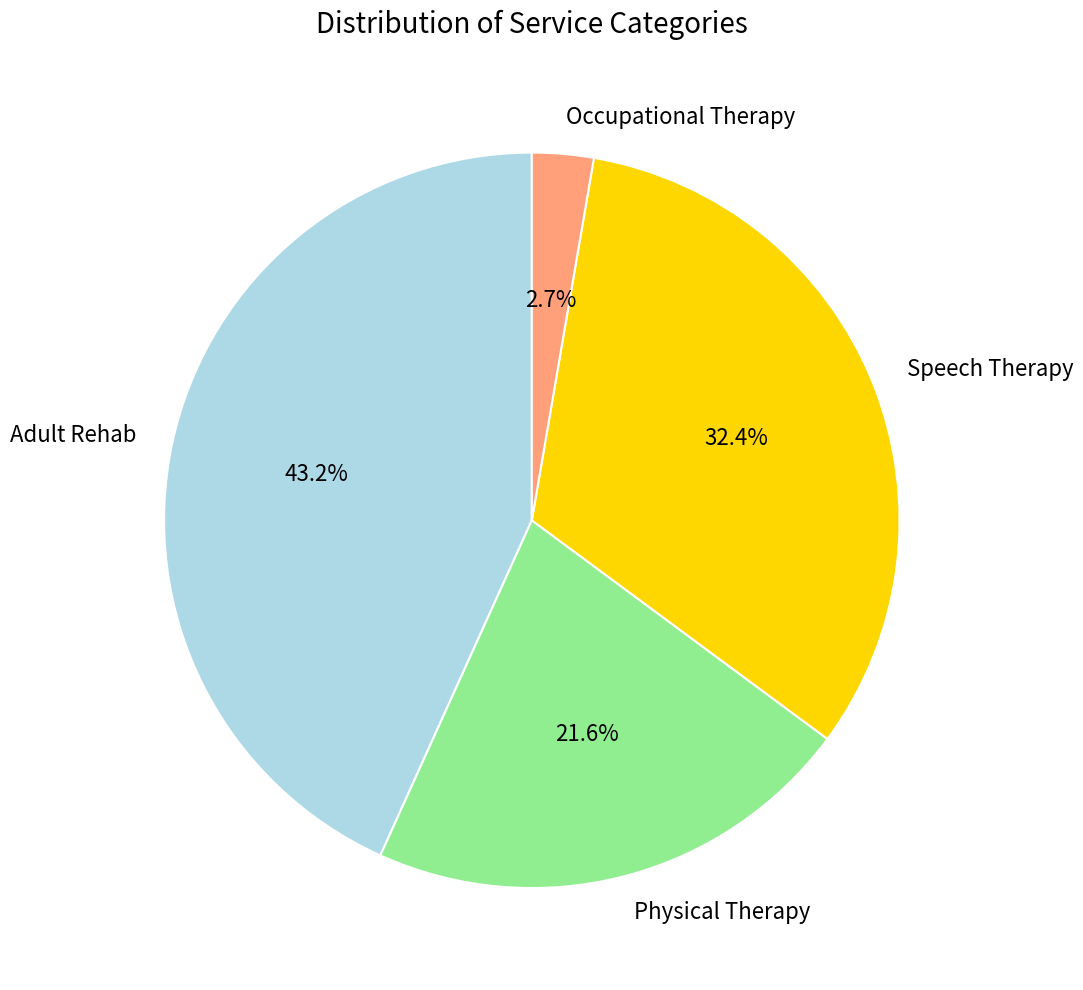

Between Occupational Therapy and Adult Rehab, which is larger?

Adult Rehab